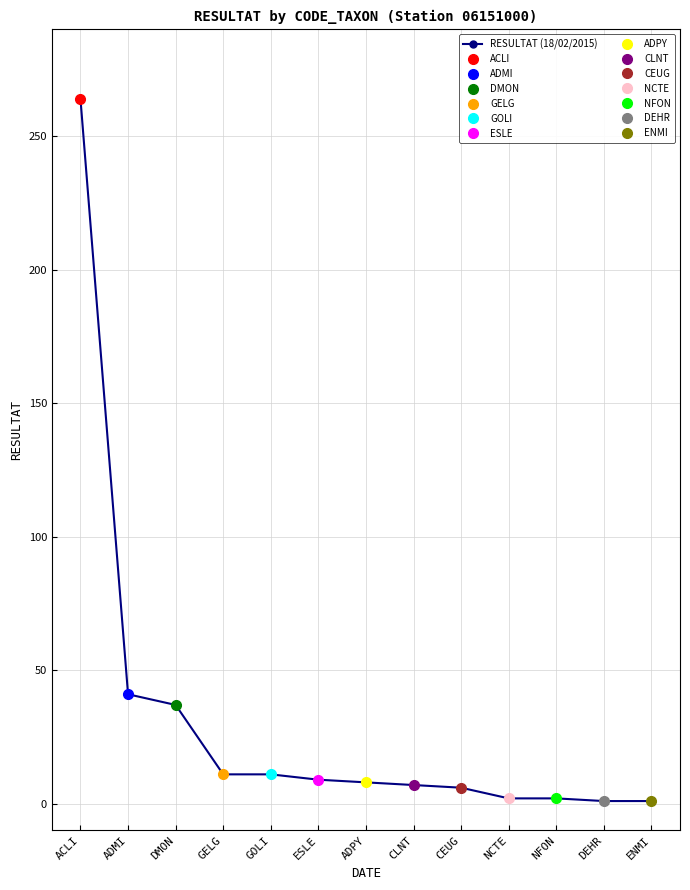

What is the greatest value displayed?

264